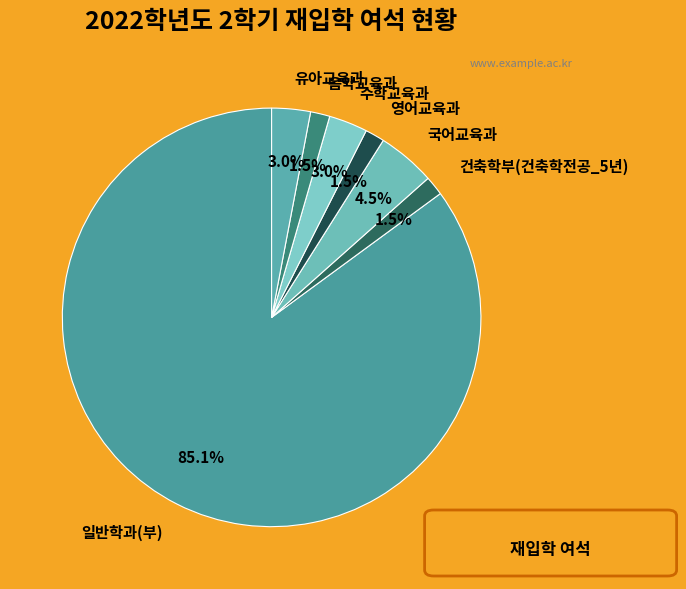

Is the sum of 유아교육과 and 국어교육과 greater than half?

No